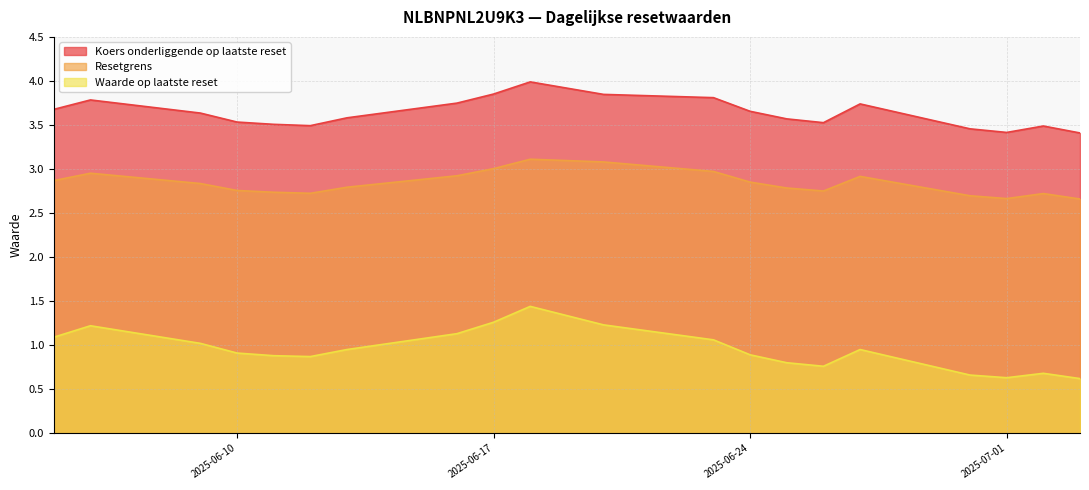

What value does the Koers onderliggende op laatste reset series have at 2025-06-17?

3.9